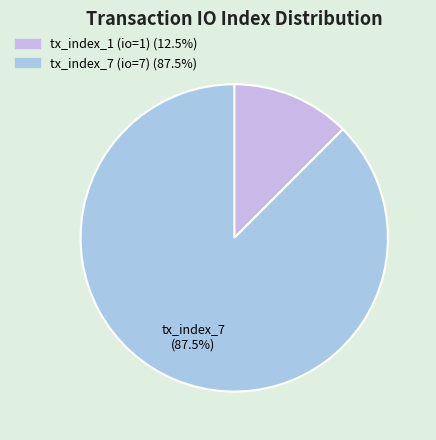

Does any single category account for the majority?

Yes